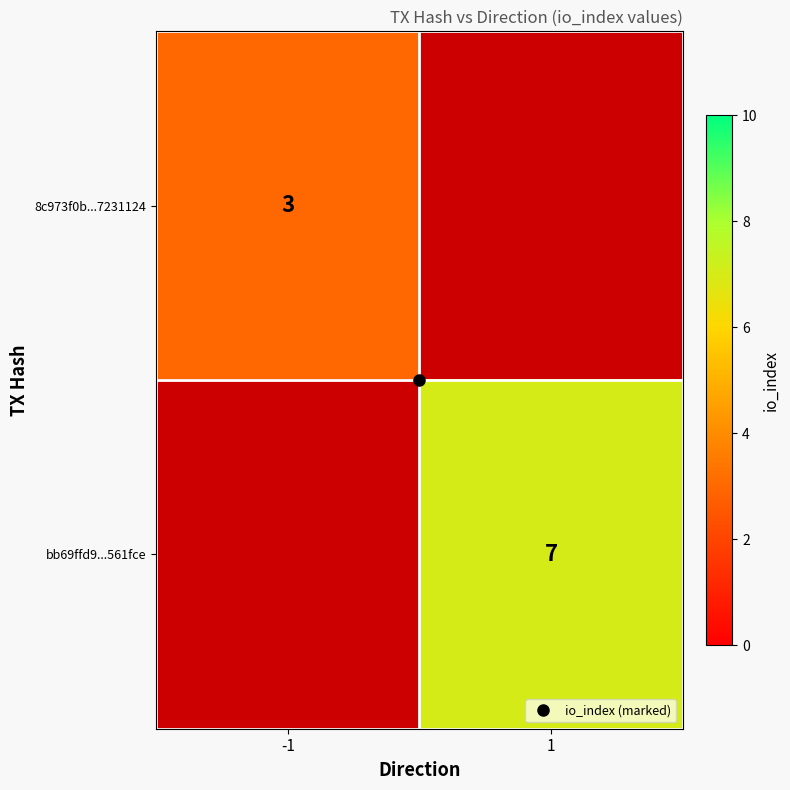

The bb69ffd9...561fce series shows 7.0 at 1. True or false?

True